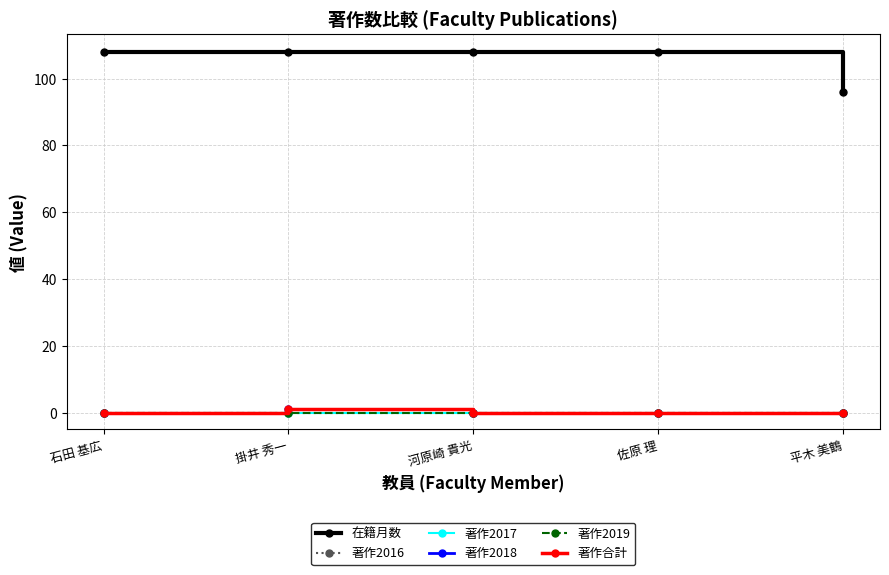

What is the total value across all series at 石田 基広?

108